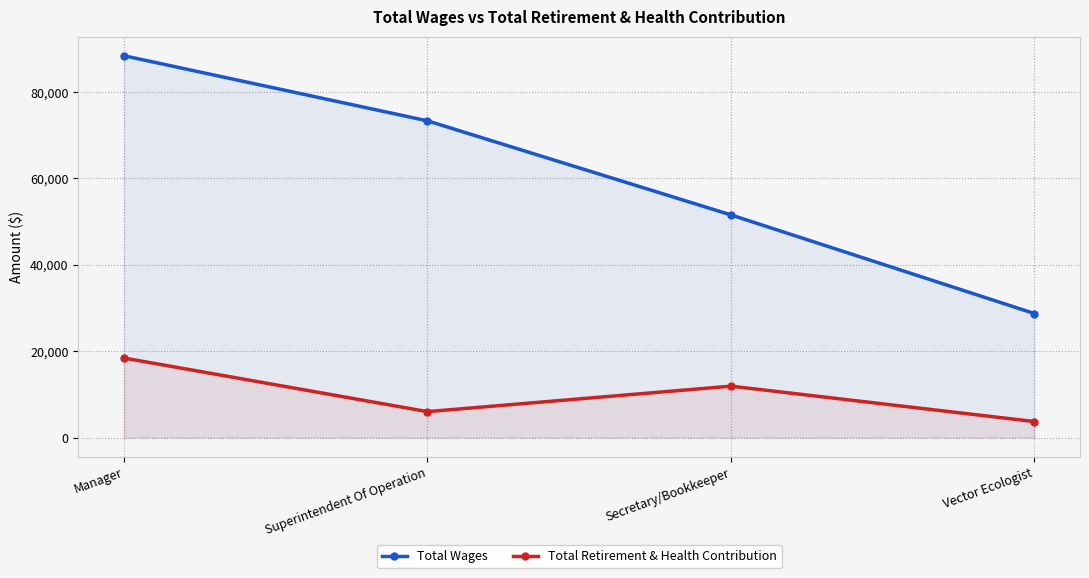

Reading left to right, list all the values displayed in this chart.

Total Wages: 88373	73305	51534	28702
Total Retirement & Health Contribution: 18410	6004	11896	3704